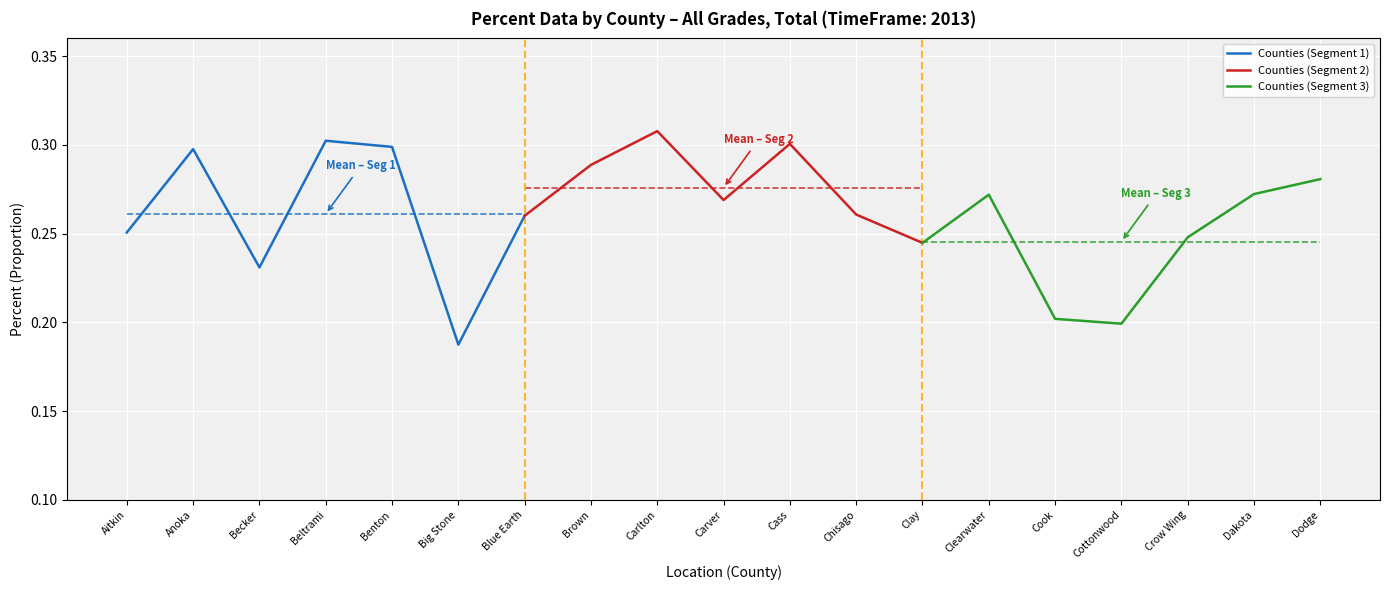

How many Counties (Segment 1) values are between 0 and 1?

7